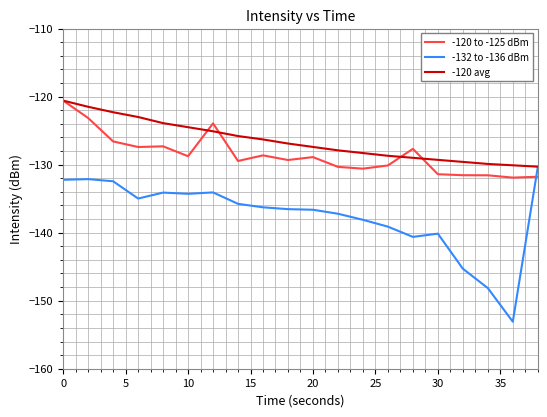

Which series has the largest total across all categories?

-120 avg